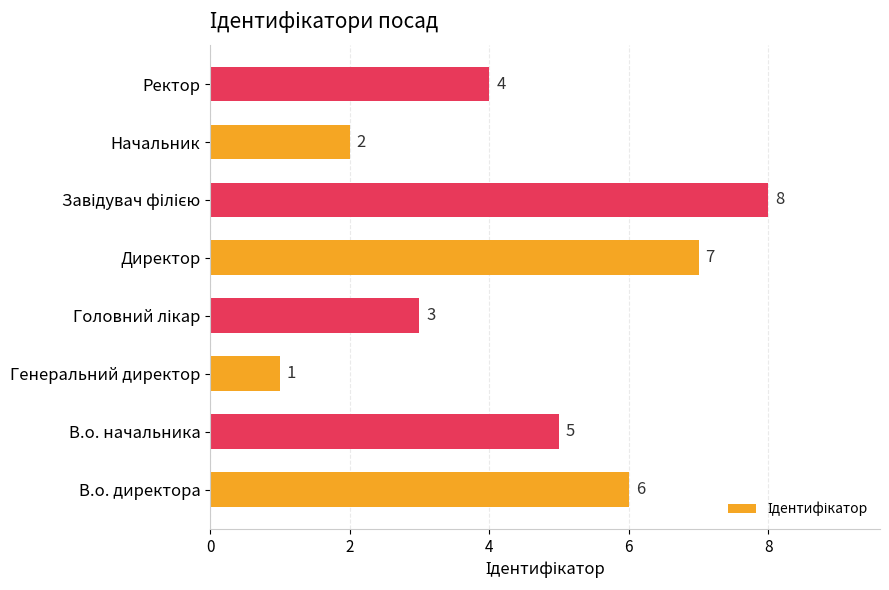

Where is the data nearest to the value 4?

Ректор